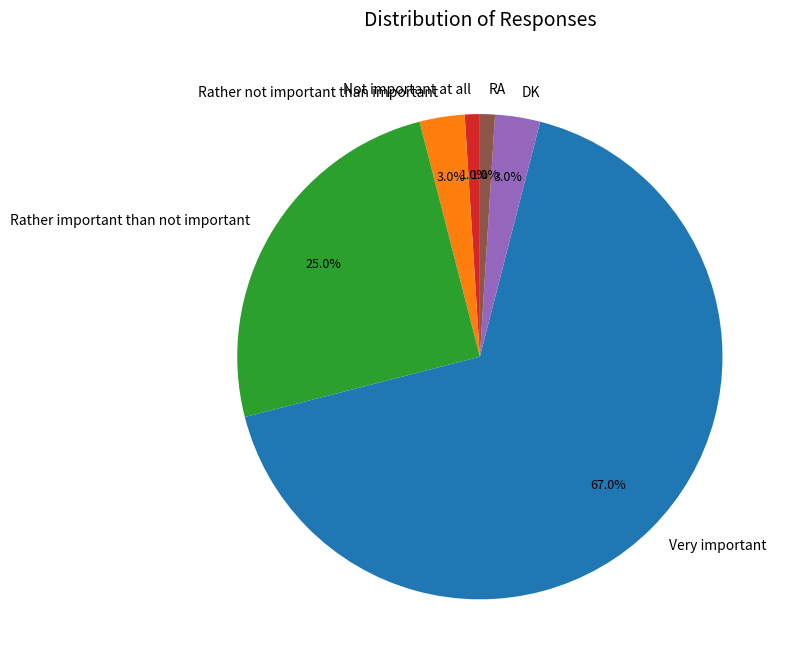

What is the total percentage of Not important at all and Very important?

68.0%